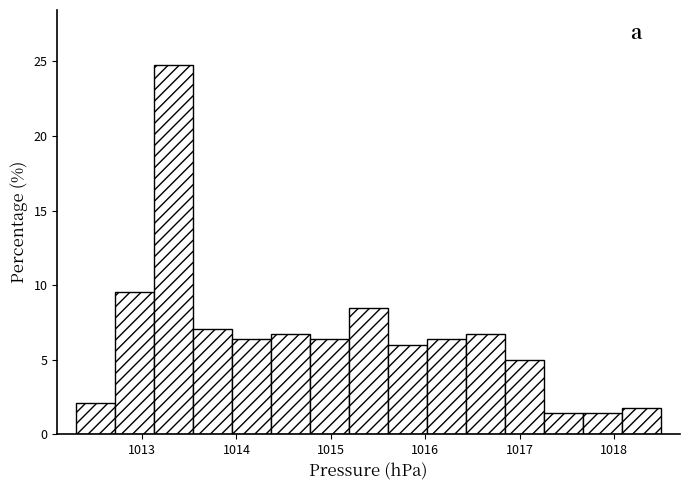

Reading left to right, transcribe this chart: for each bar, give the range it covers on the x-axis and its height. Neither the bar edges nor the heights are printed on the chart, so give them approximately, as read against the axes.

1012.3 to 1012.7: 2.0
1012.7 to 1013.1: 9.5
1013.1 to 1013.5: 24.5
1013.5 to 1014.0: 7.0
1014.0 to 1014.4: 6.5
1014.4 to 1014.8: 6.5
1014.8 to 1015.2: 6.5
1015.2 to 1015.6: 8.5
1015.6 to 1016.0: 6.0
1016.0 to 1016.4: 6.5
1016.4 to 1016.8: 6.5
1016.8 to 1017.3: 5.0
1017.3 to 1017.7: 1.5
1017.7 to 1018.1: 1.5
1018.1 to 1018.5: 2.0